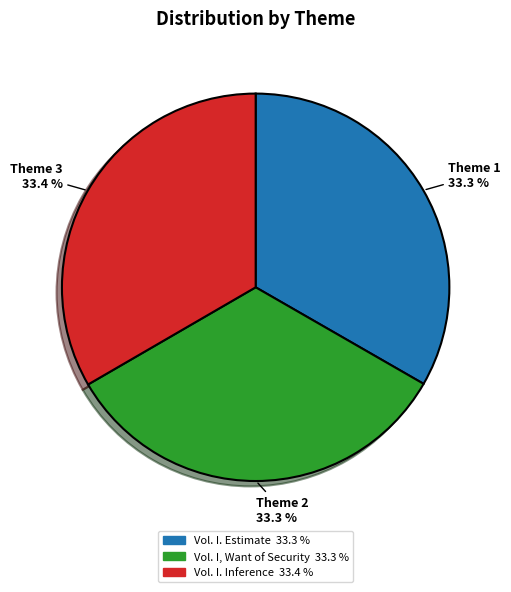

Is there a majority slice in this chart?

No